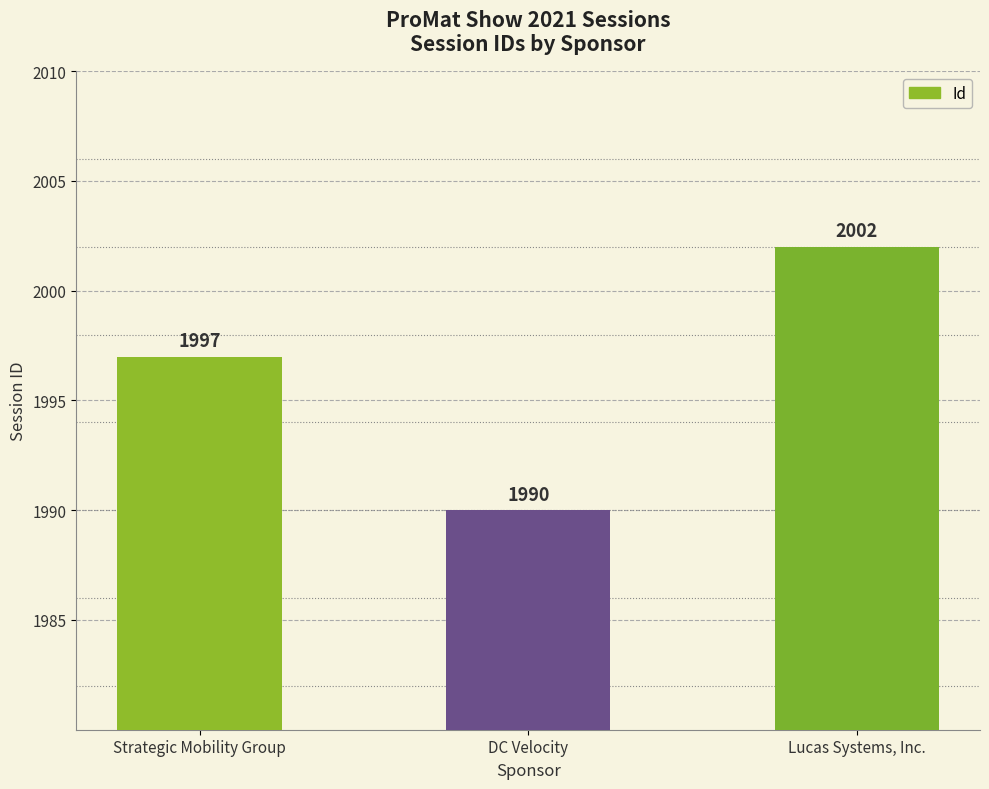

What is the difference between the values at Strategic Mobility Group and Lucas Systems, Inc.?

5